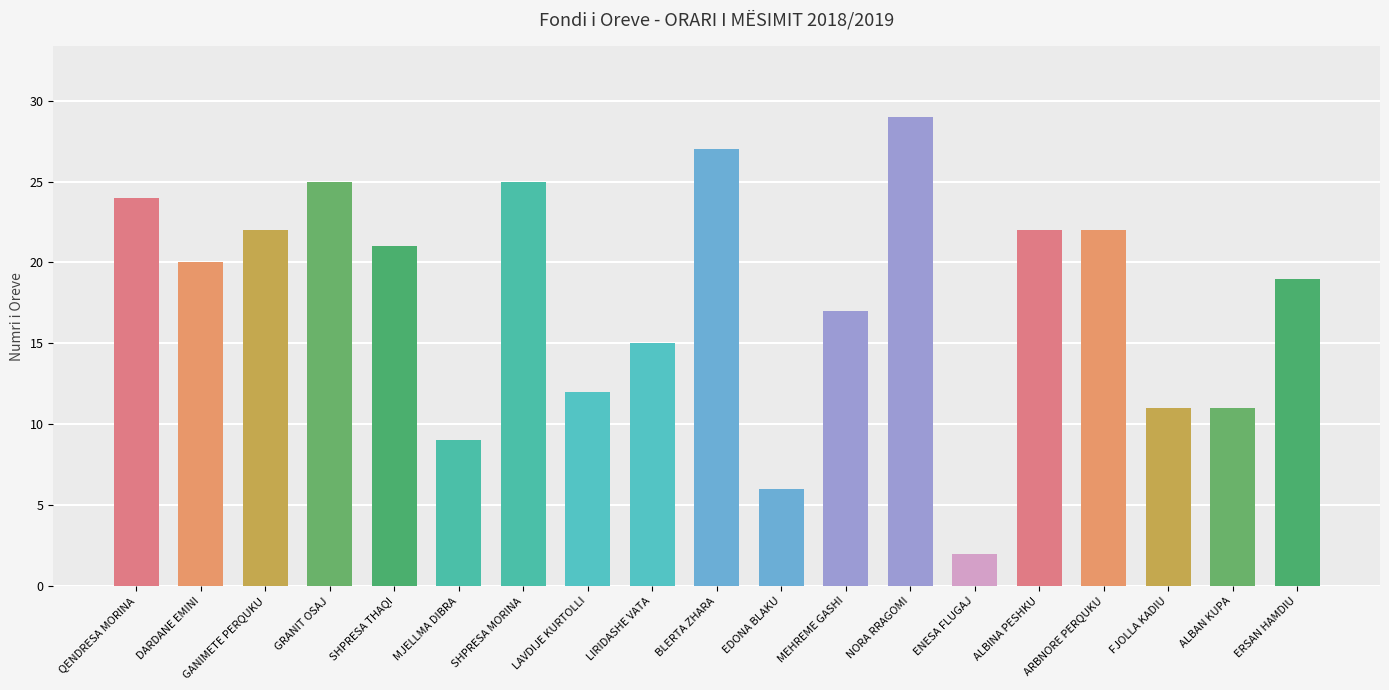

What is the sum of the values at ALBINA PESHKU and MEHREME GASHI?

39